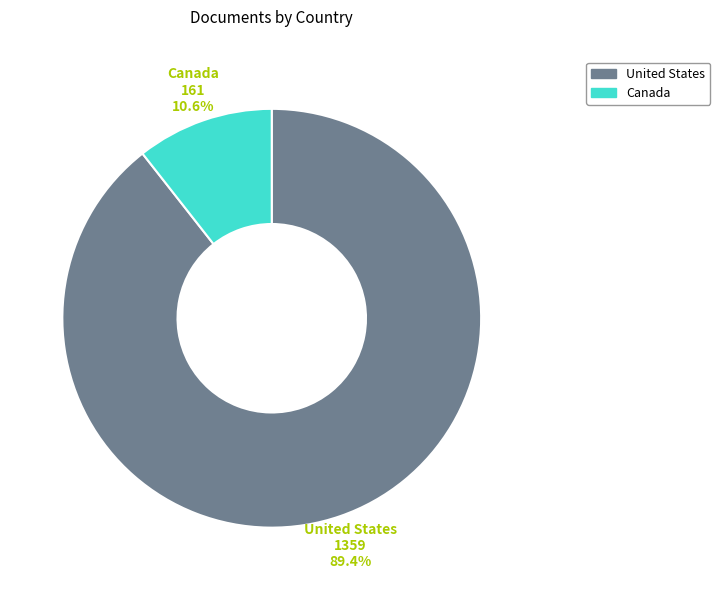

To the nearest percent, what percentage of the pie is United States?

89%